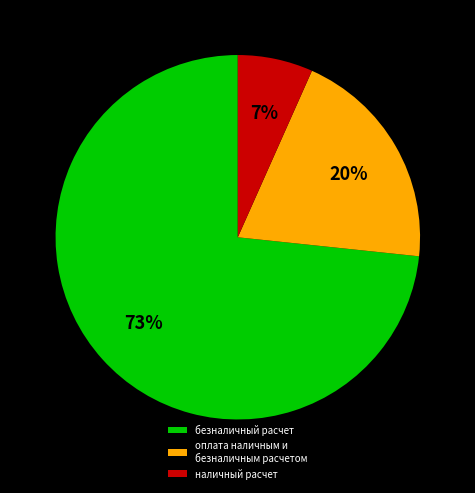

Which has a higher value, наличный расчет or безналичный расчет?

безналичный расчет